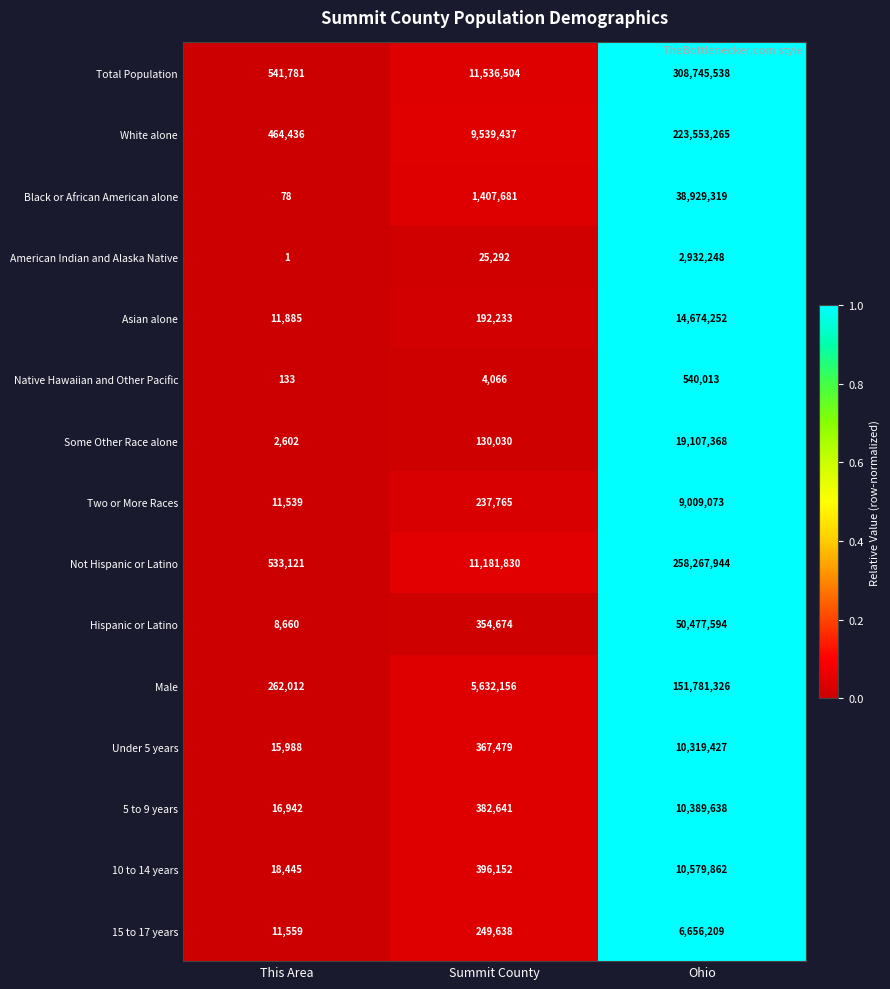

Count the number of categories in the chart.

3